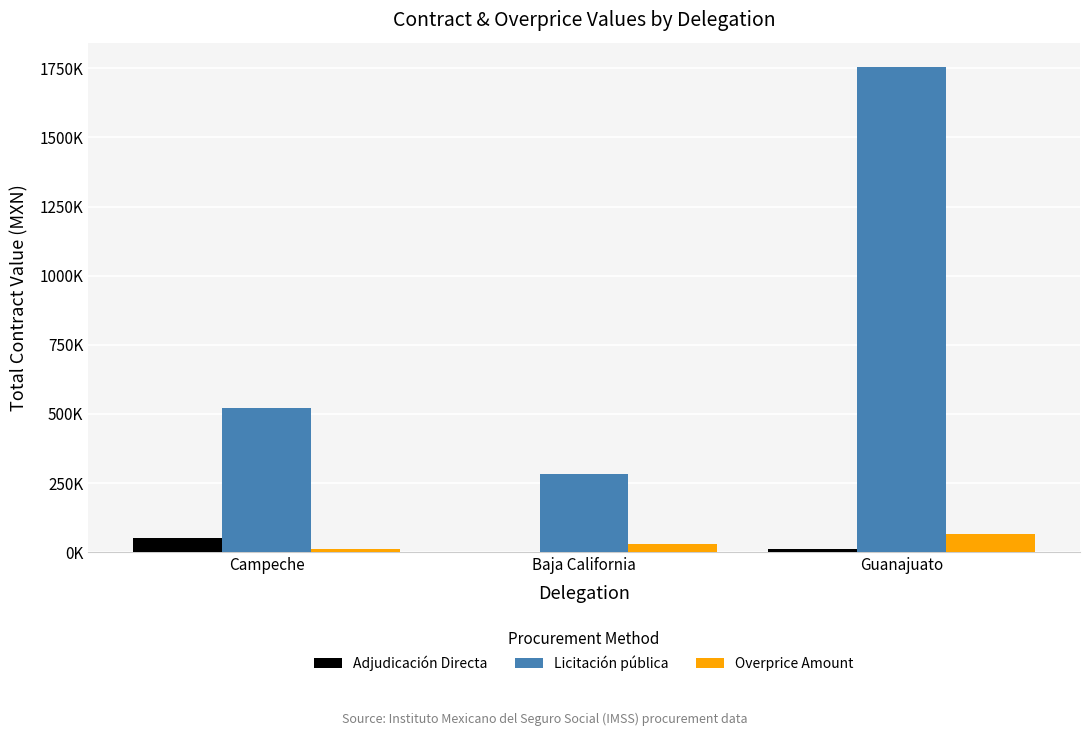

Are the bars grouped side by side (vs. stacked)?

Yes